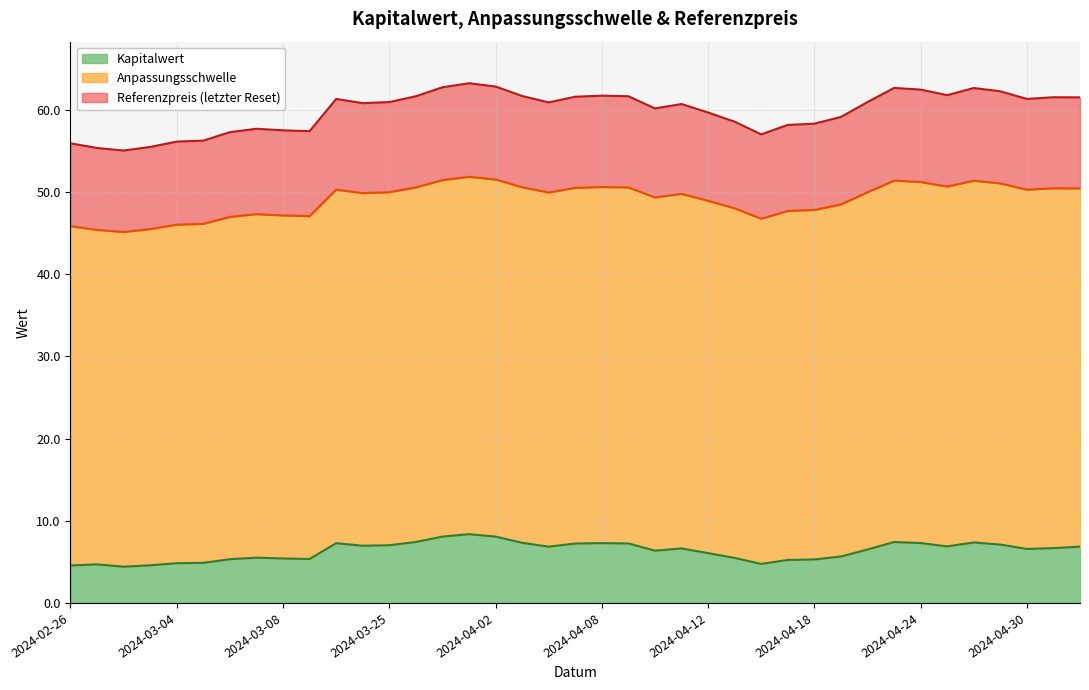

What is the difference between the maximum and minimum values in the Kapitalwert series?

4.0